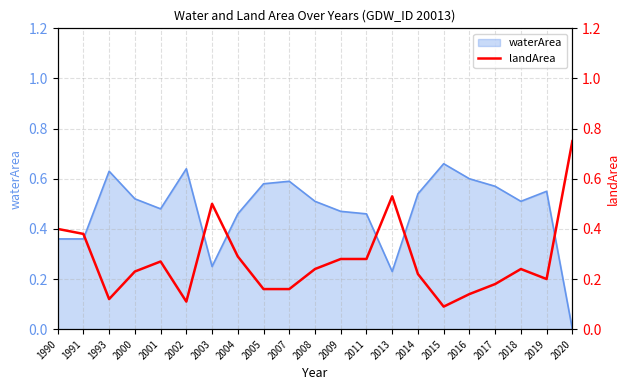

Reading left to right, extract all data points from this chart.

1990=0.4	1991=0.4	1993=0.1	2000=0.2	2001=0.3	2002=0.1	2003=0.5	2004=0.3	2005=0.2	2007=0.2	2008=0.2	2009=0.3	2011=0.3	2013=0.5	2014=0.2	2015=0.1	2016=0.1	2017=0.2	2018=0.2	2019=0.2	2020=0.8